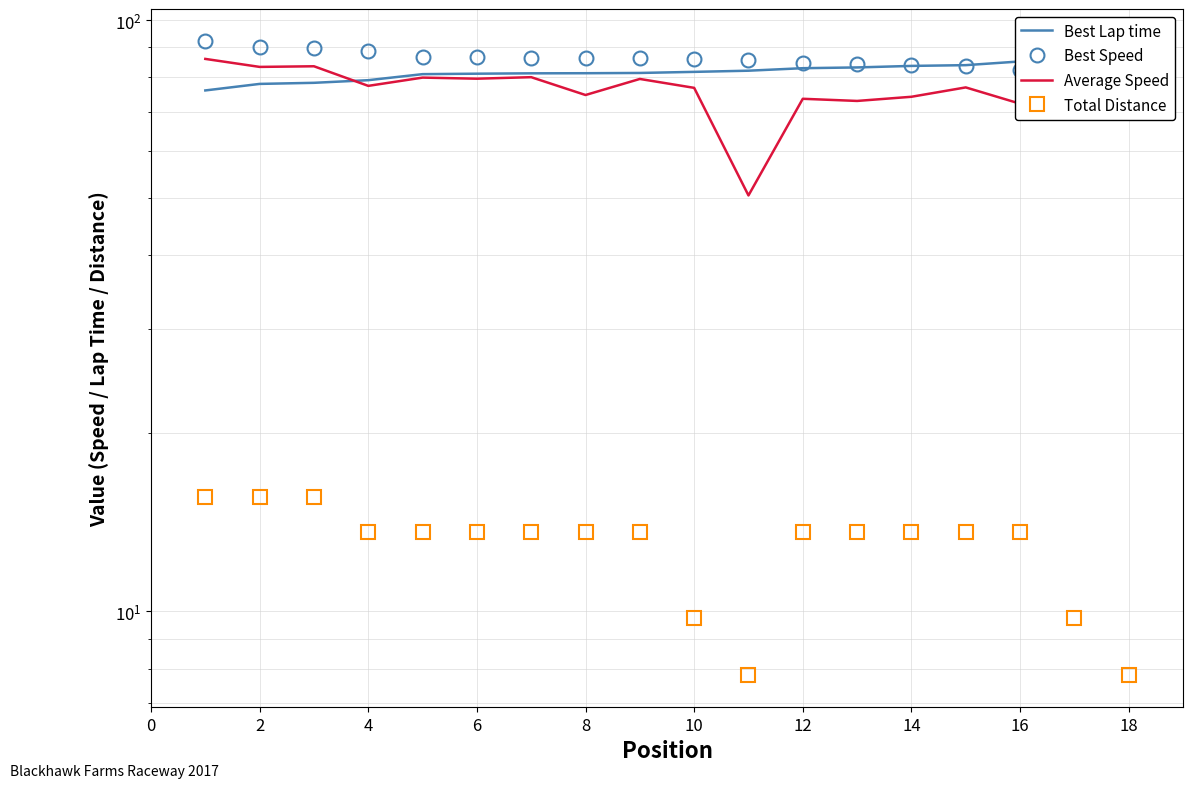

True or false: Total Distance and Average Speed intersect in this chart.

False